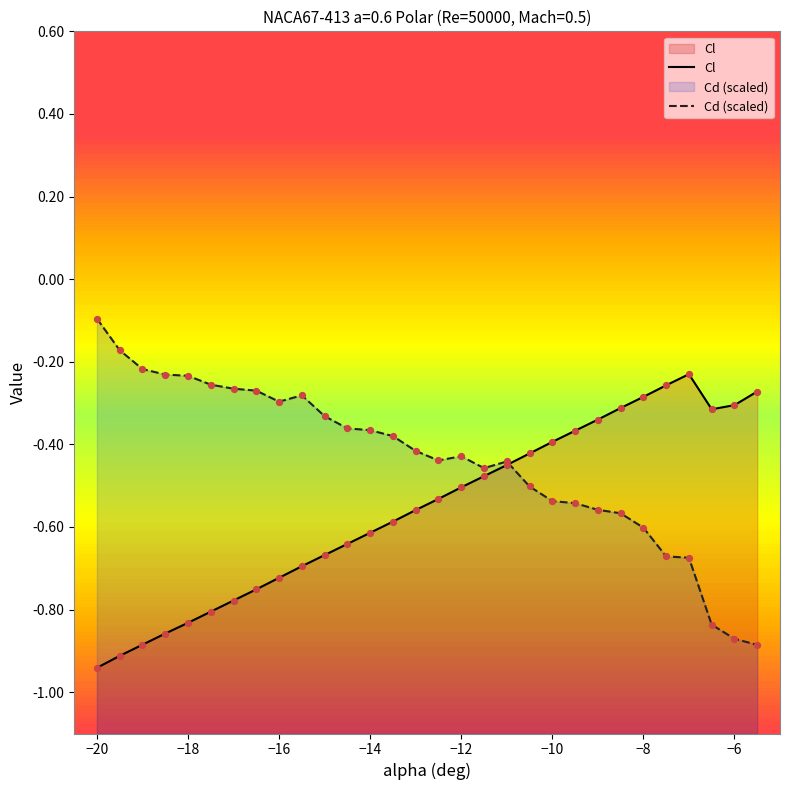

What are all the series names shown in the legend?

Cl, Cd (scaled)